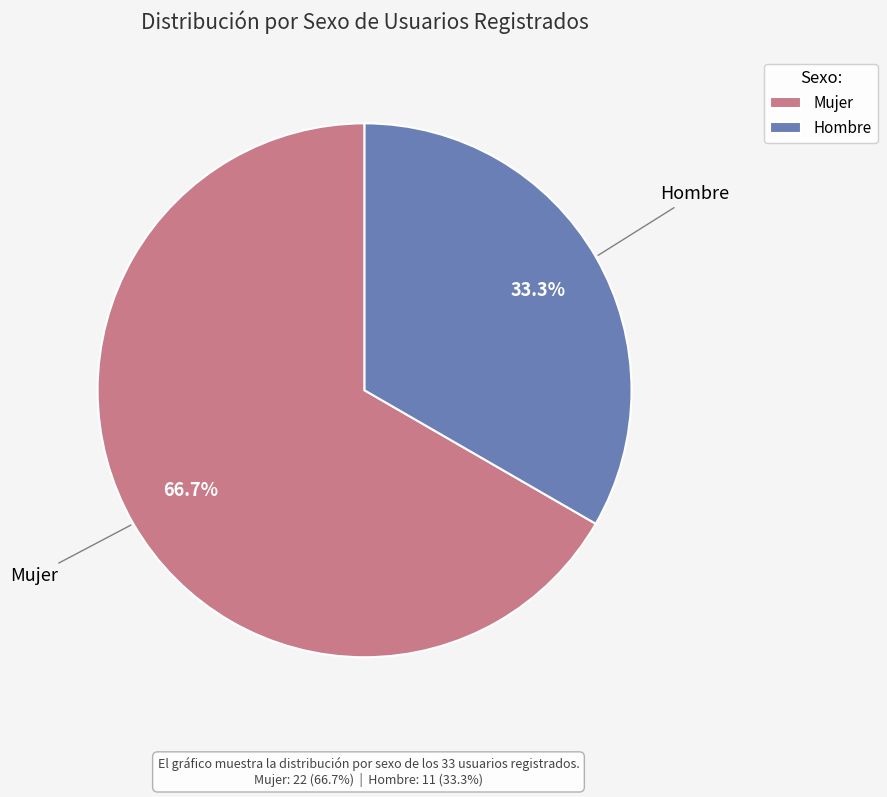

Do Hombre and Mujer together represent more than half of the pie?

Yes